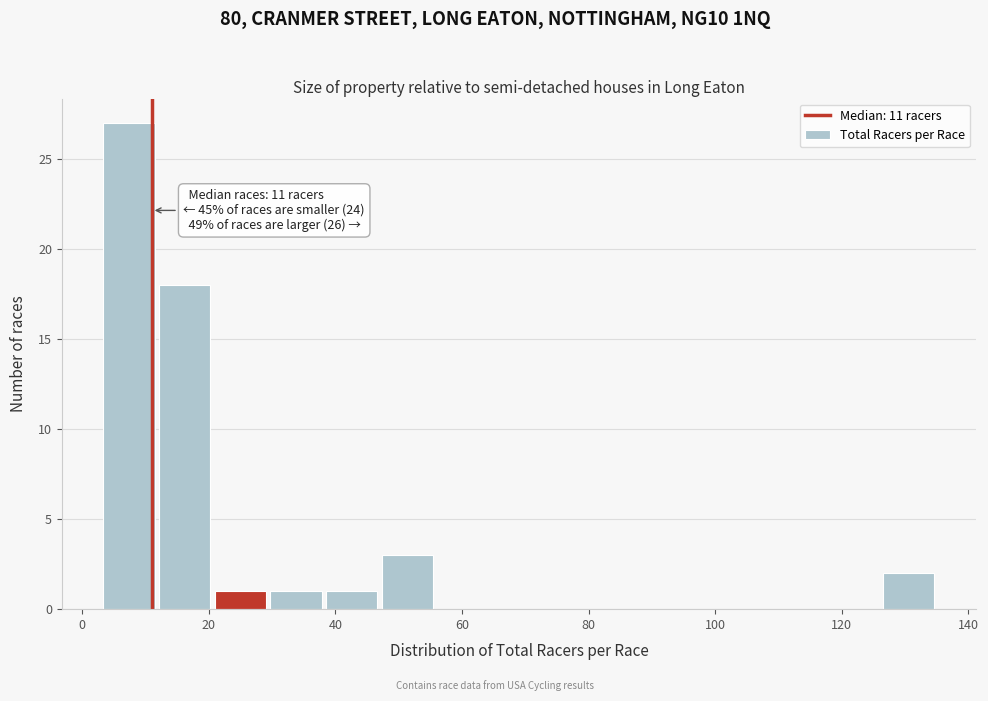

Which range on the x-axis has the tallest bar?

3.0 to 11.8